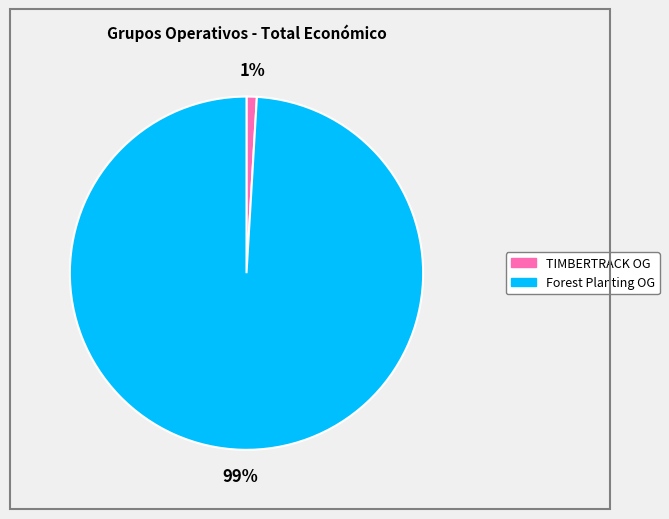

To the nearest percent, what is the average slice percentage?

50%